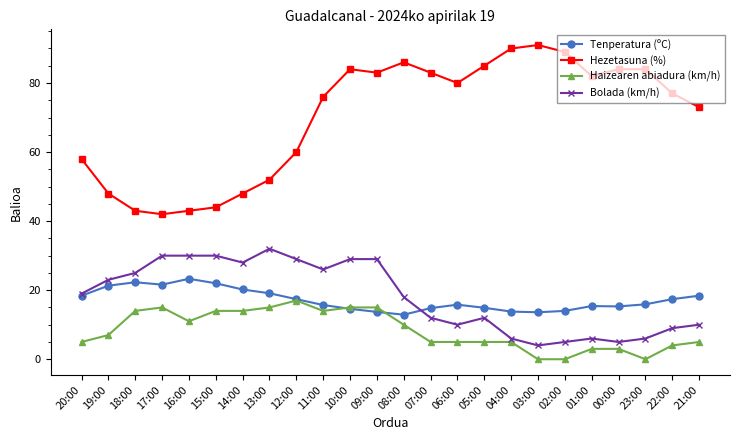

What is the sum of all Tenperatura (ºC) values?

411.8